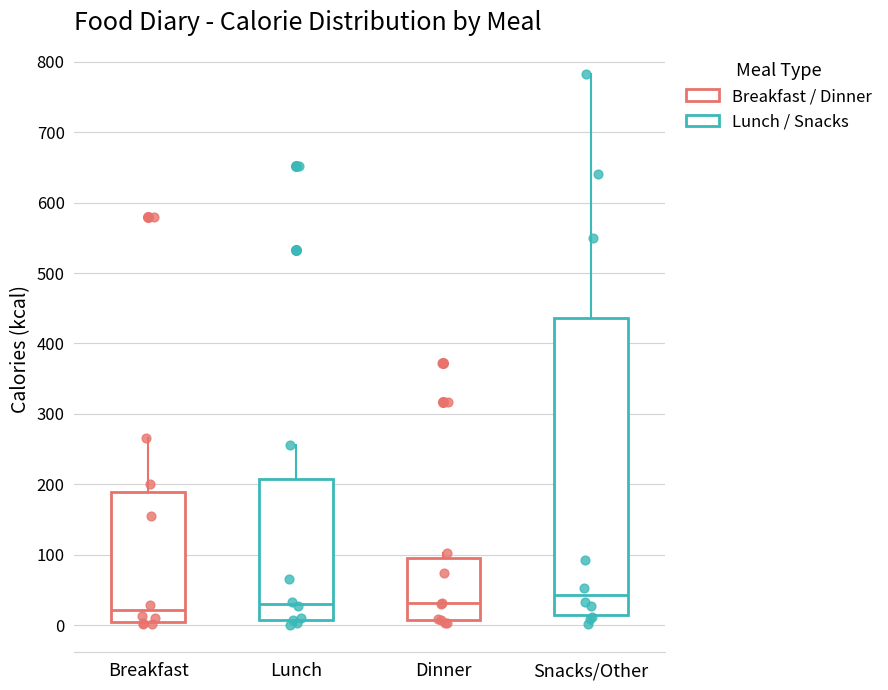

Comparing the boxes themselves (not the whiskers), which one is the tallest?

Snacks/Other